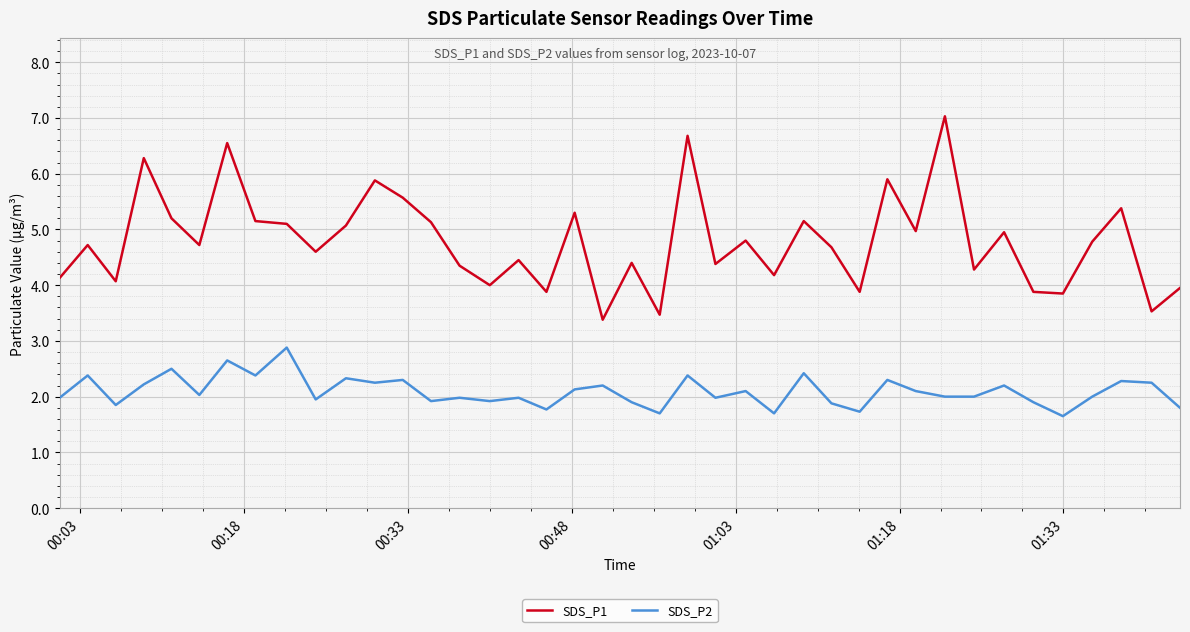

Rank the series by their maximum value, from lowest to highest.

SDS_P2, SDS_P1